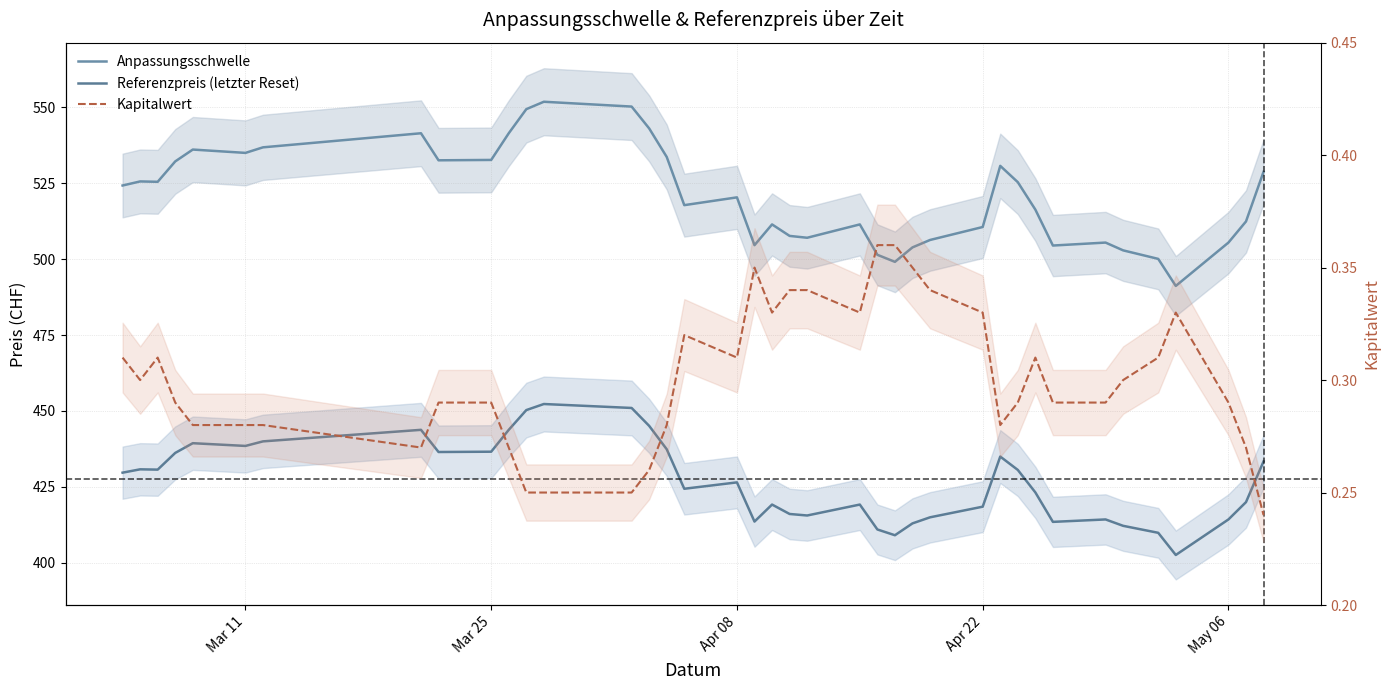

What are all the series names shown in the legend?

Anpassungsschwelle, Referenzpreis (letzter Reset), Kapitalwert